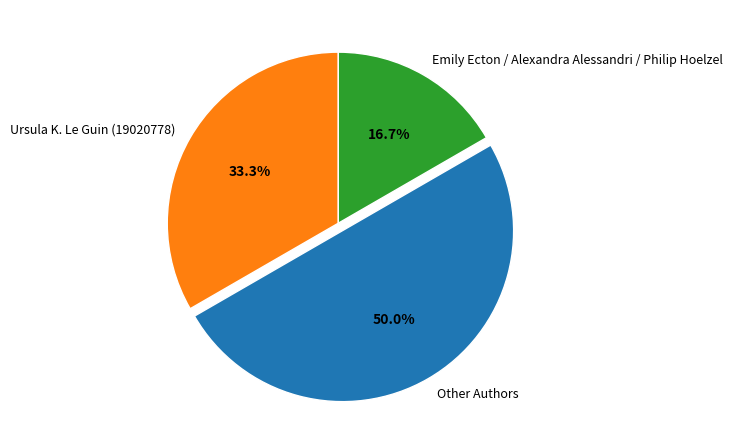

Which slice is the largest?

Other Authors